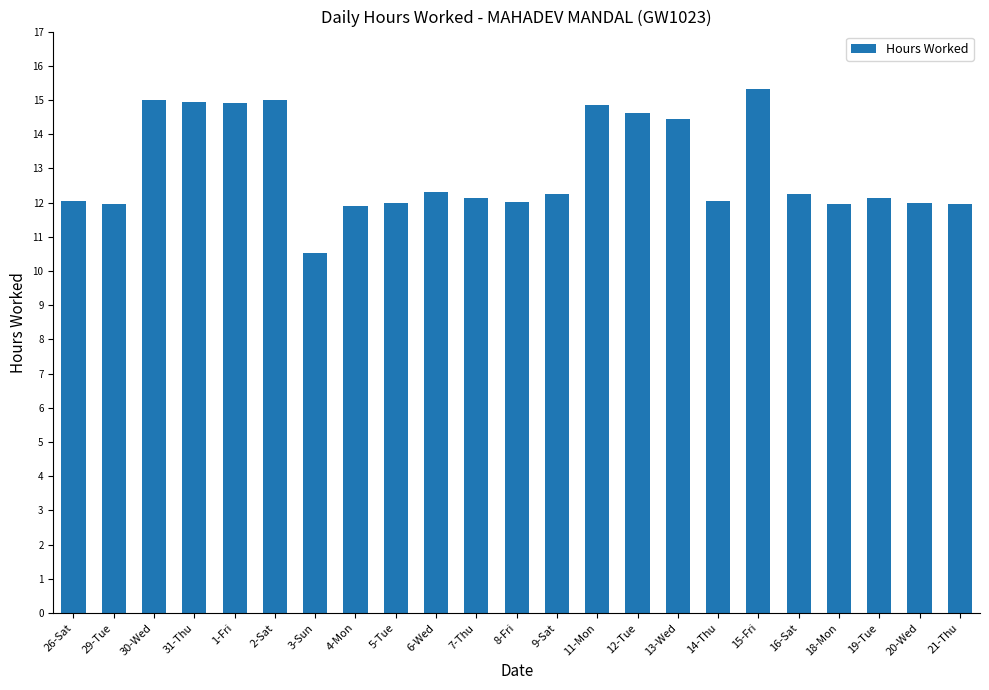

How many bars are there in total?

23